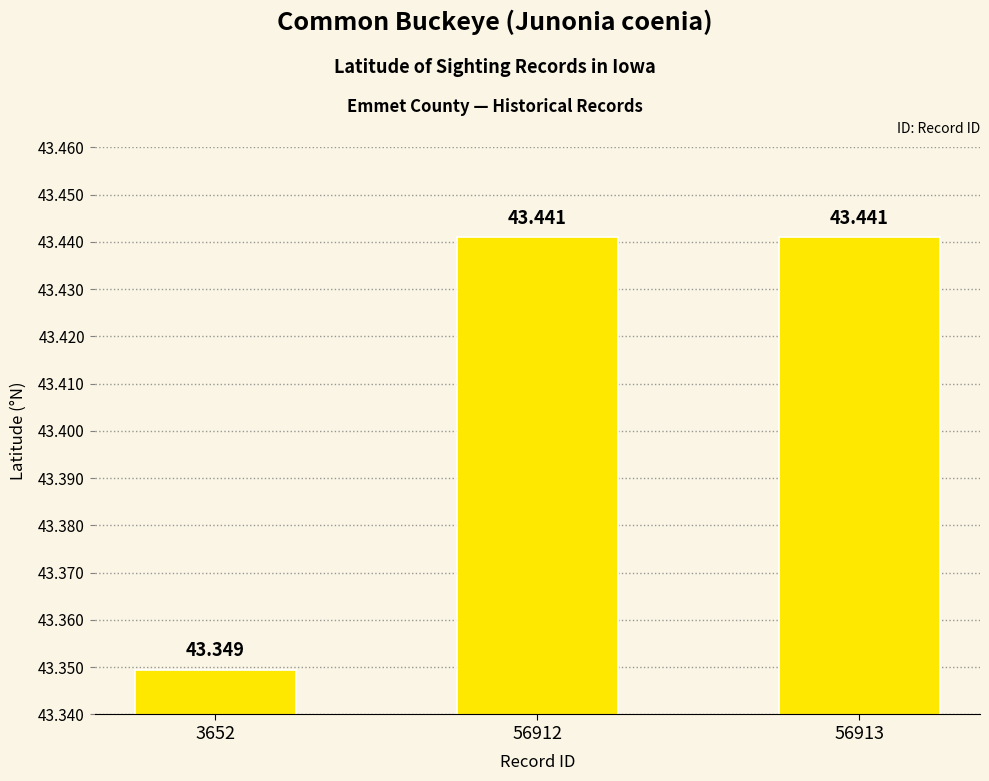

Reading right to left, list all the values displayed in this chart.

43.4	43.4	43.3